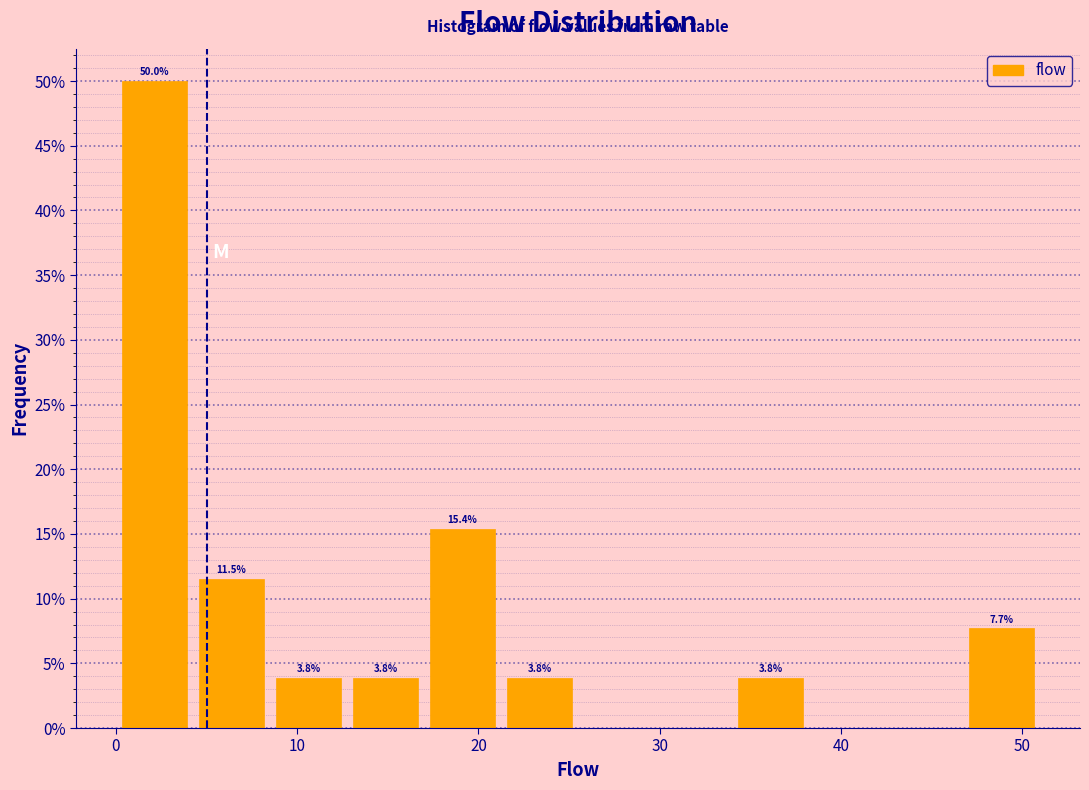

Over which range of the x-axis is the bar tallest?

0 to 4